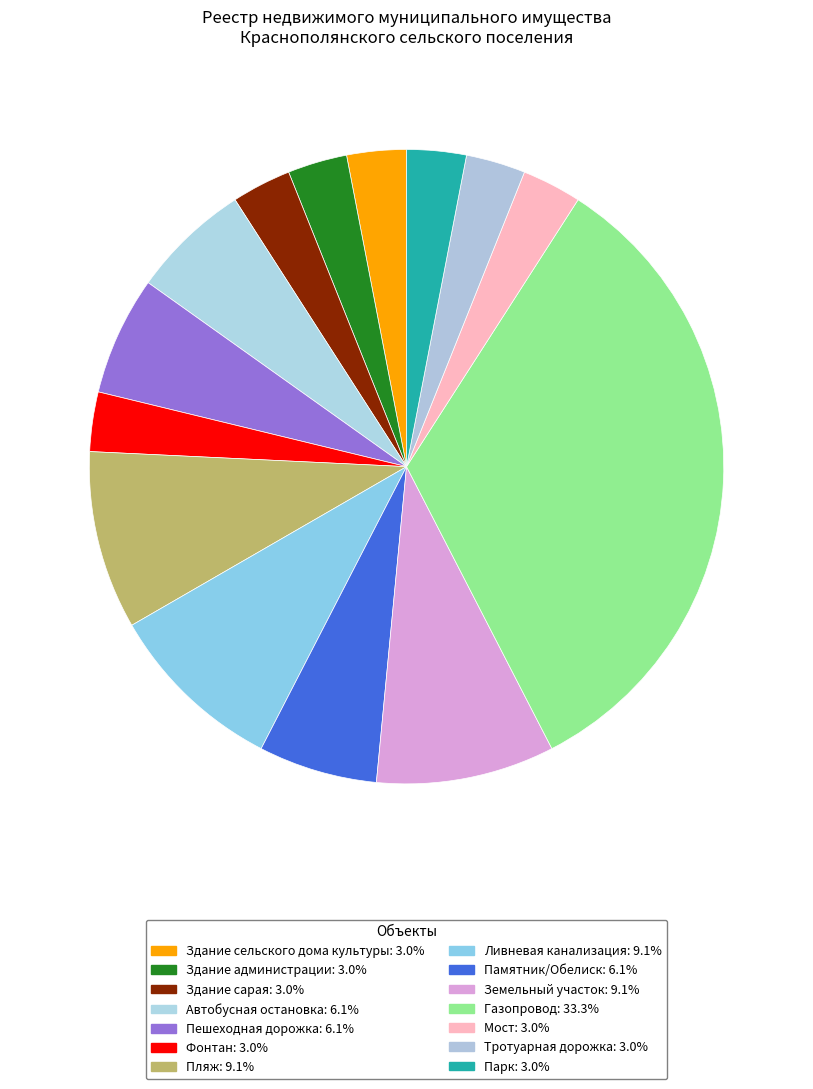

How many slices are in this pie chart?

14